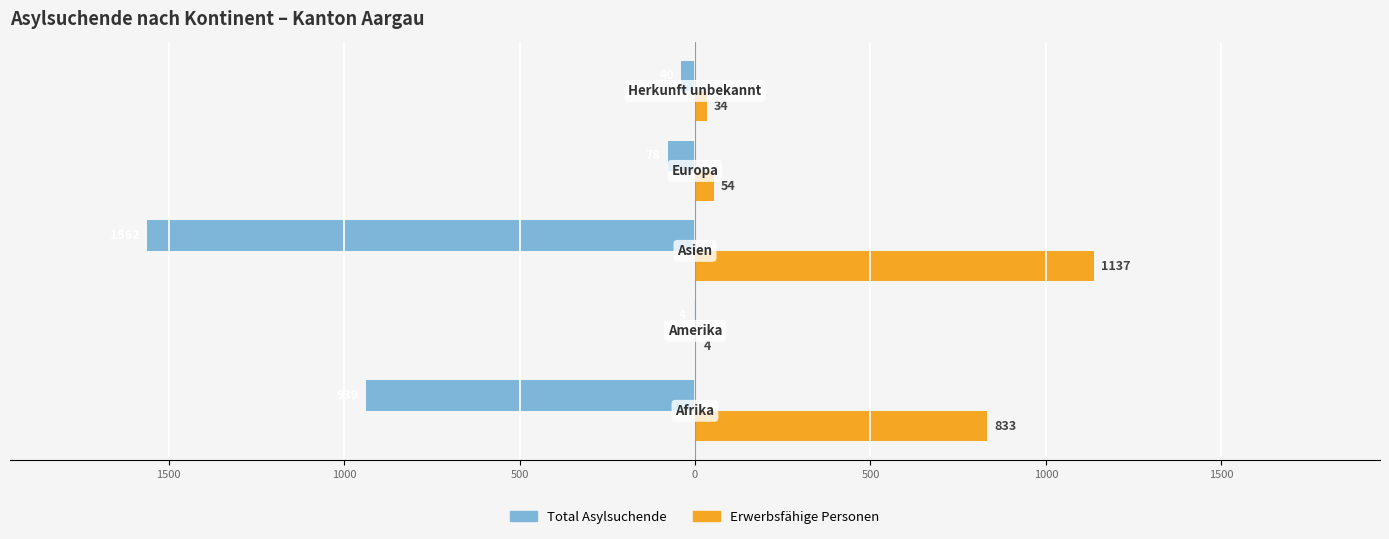

What are all the series names shown in the legend?

Total Asylsuchende, Erwerbsfähige Personen